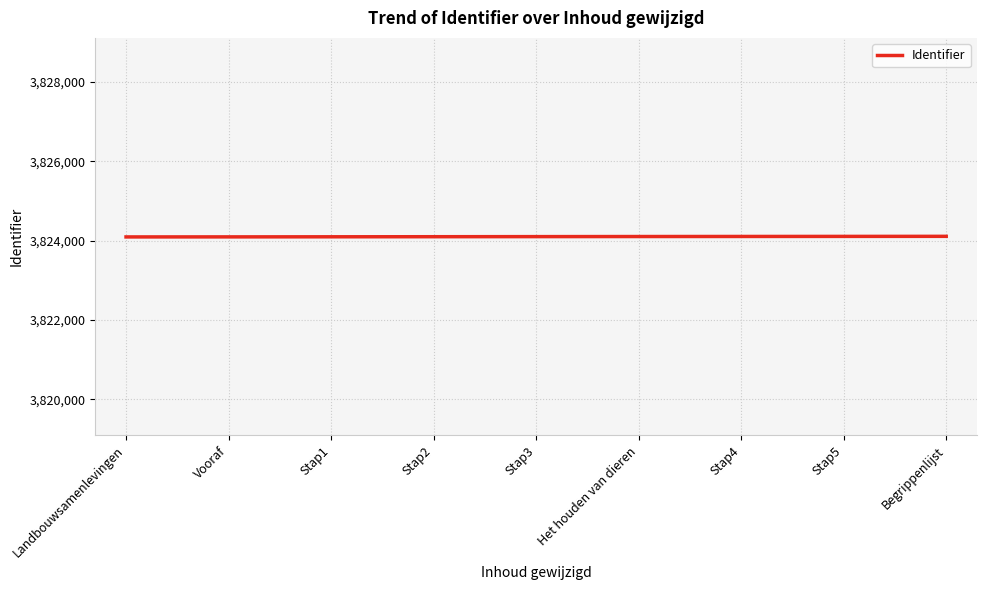

What is the maximum value shown in the chart?

3824111.0